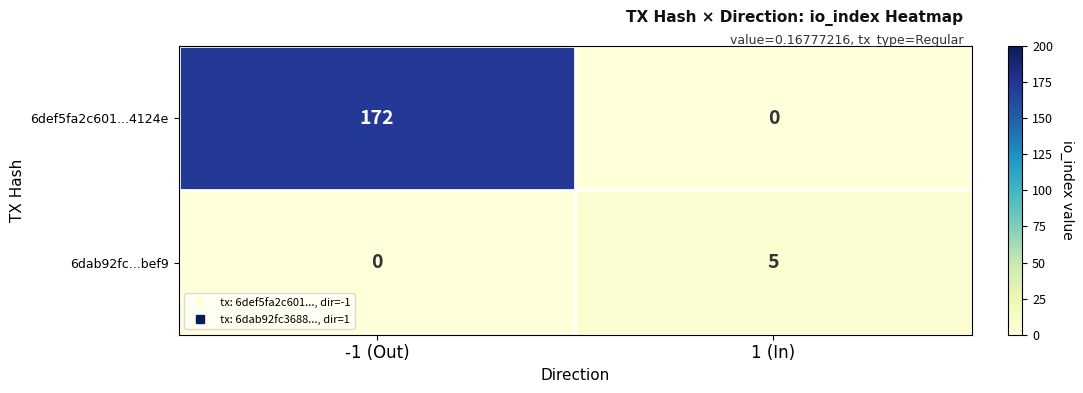

What is the sum of the 6def5fa2c601...4124e values at -1 (Out) and 1 (In)?

172